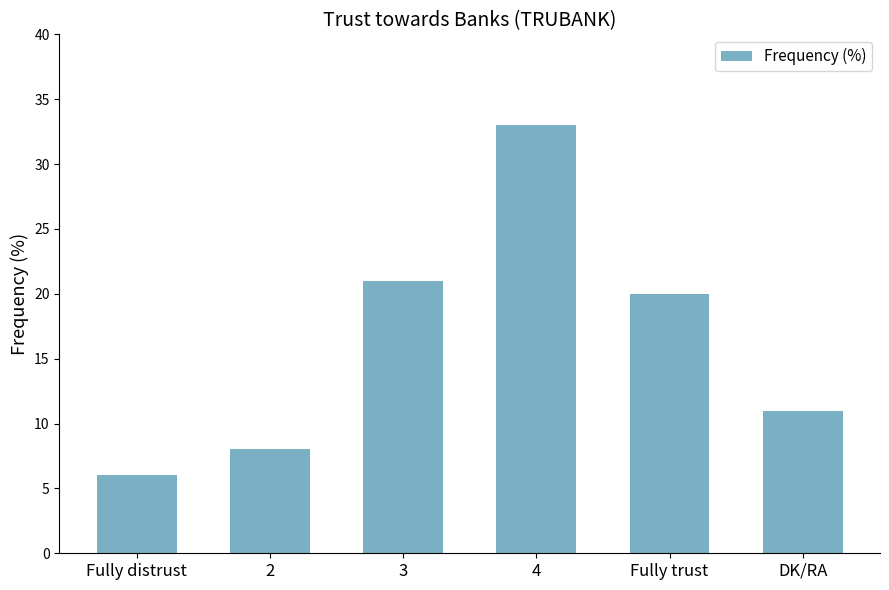

Rank the categories by value from highest to lowest.

4, 3, Fully trust, DK/RA, 2, Fully distrust